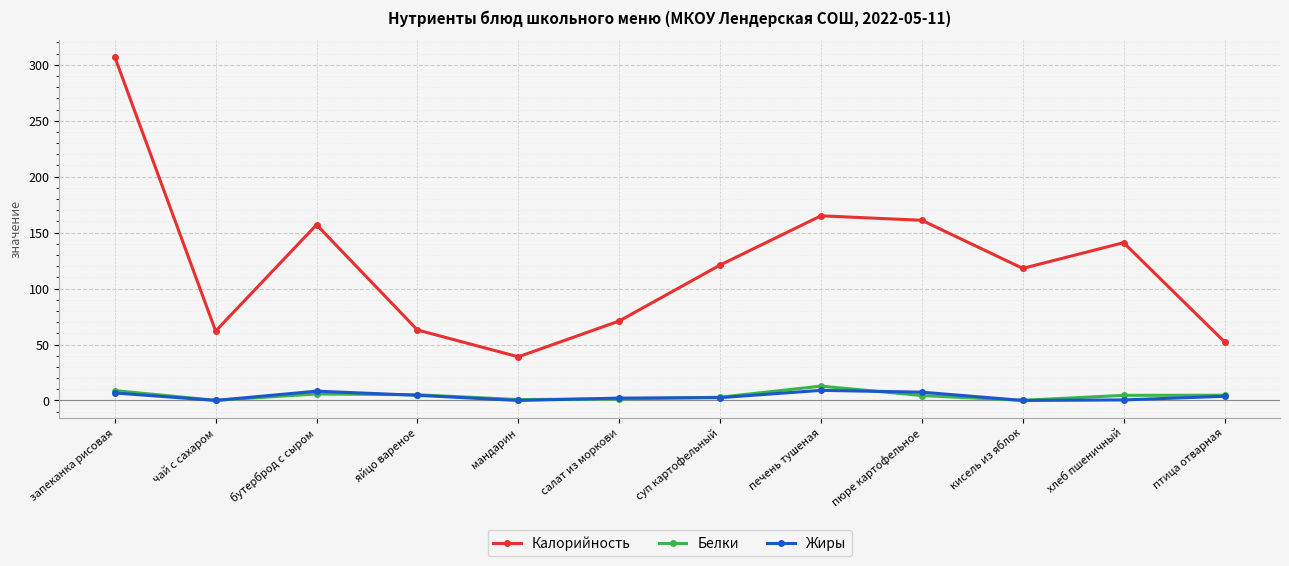

What is the sum of all Калорийность values?

1457.4